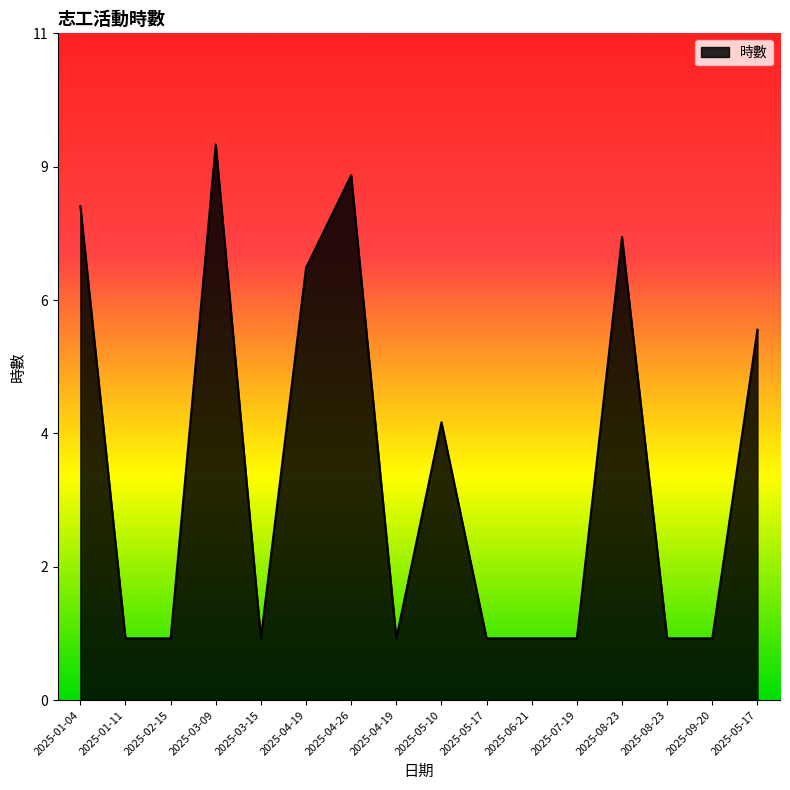

Is this an area chart (filled region under the line)?

Yes